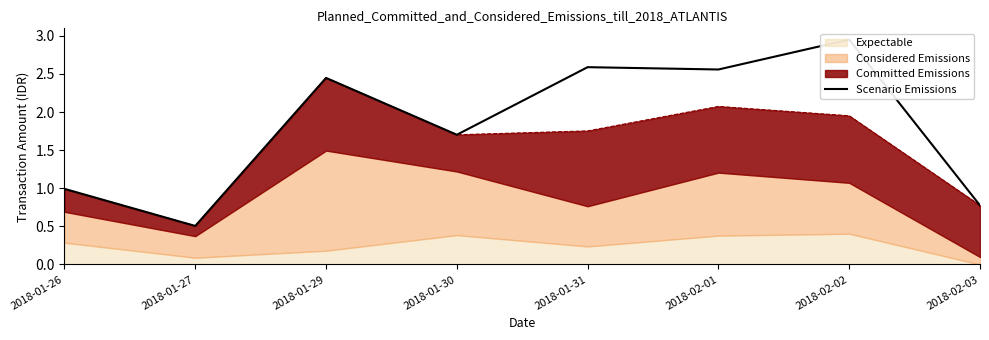

Where is the data nearest to the value 1?

2018-01-26